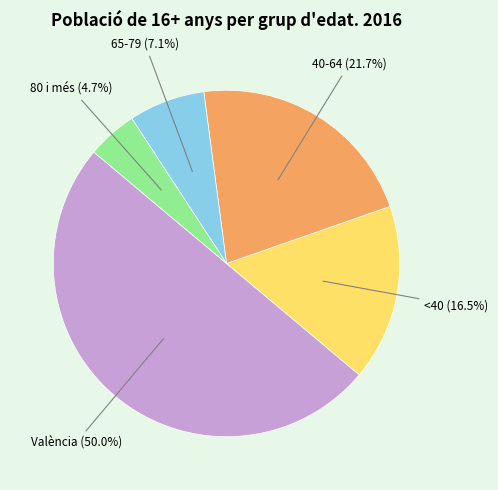

How many segments does this pie chart have?

5